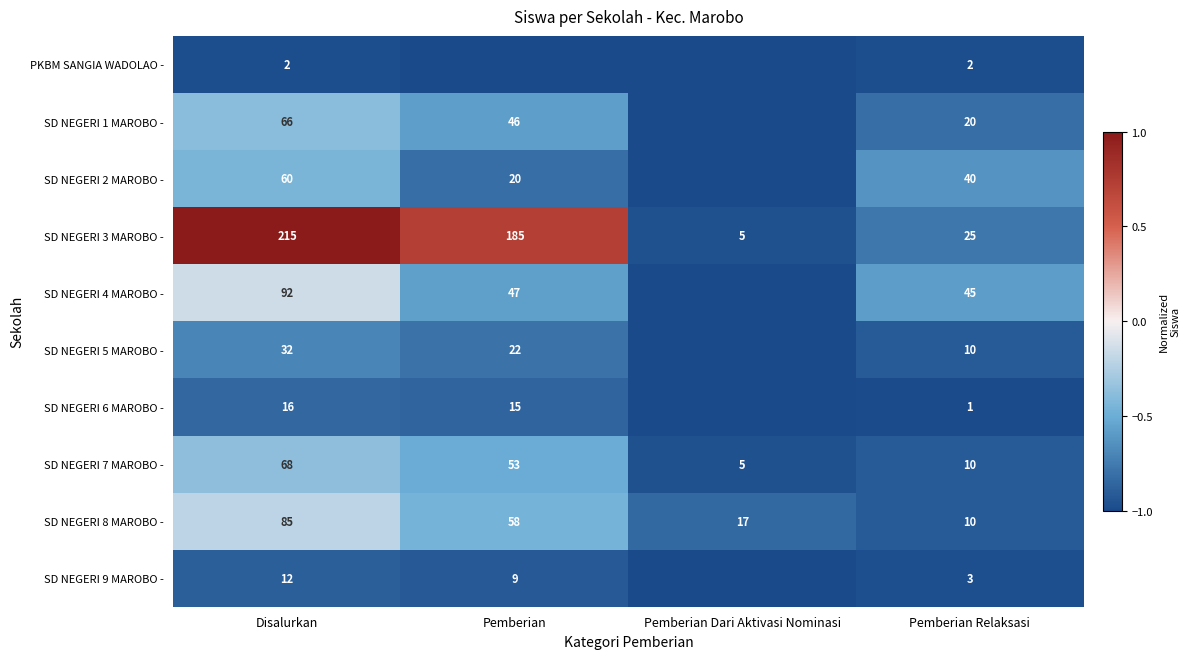

What value does the SD NEGERI 8 MAROBO - series have at Pemberian Relaksasi, to the nearest 10?

10